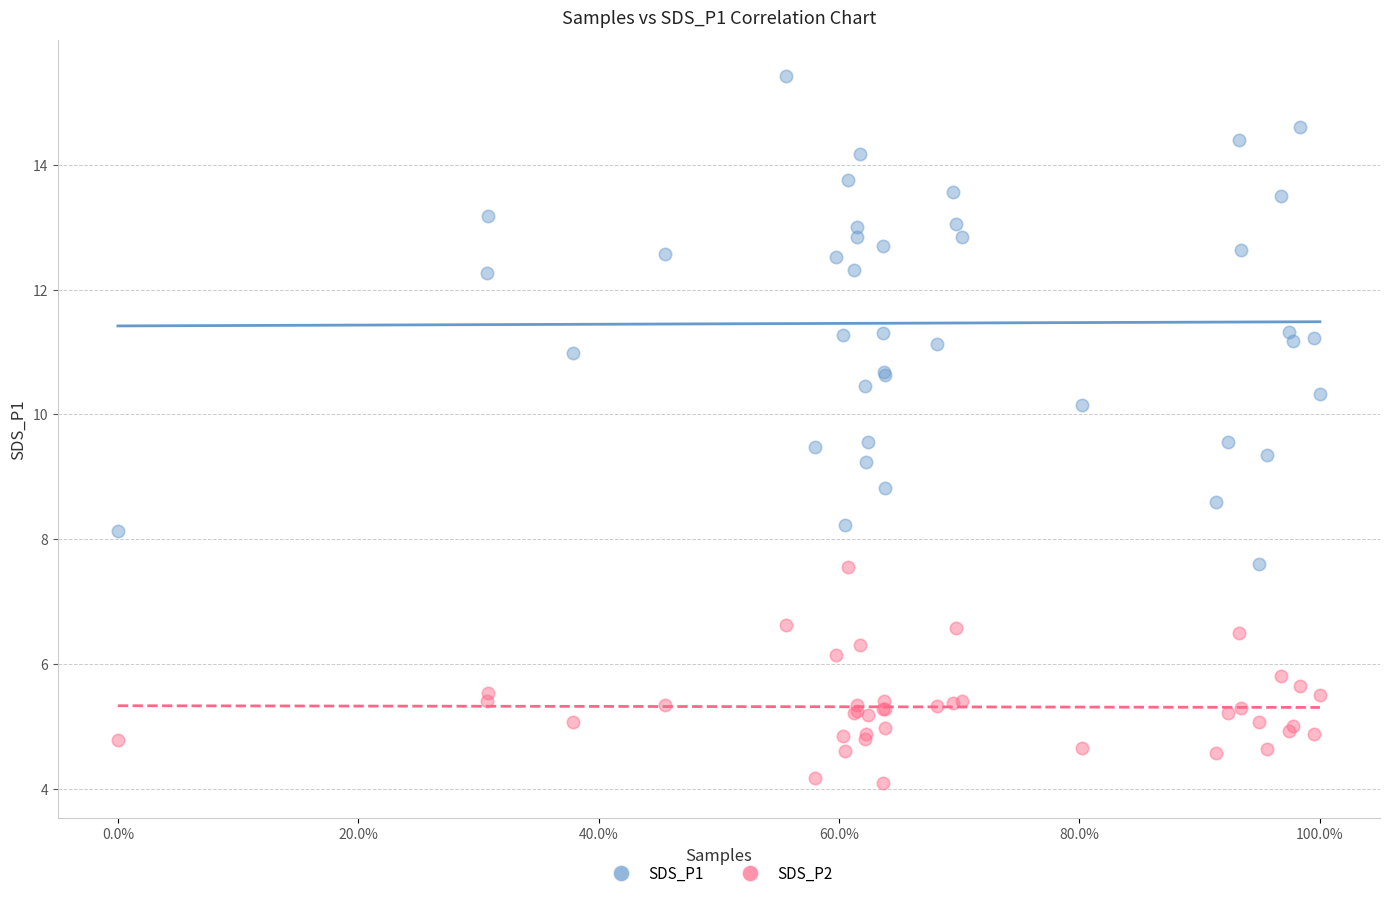

Which series reaches the minimum Y coordinate?

SDS_P2